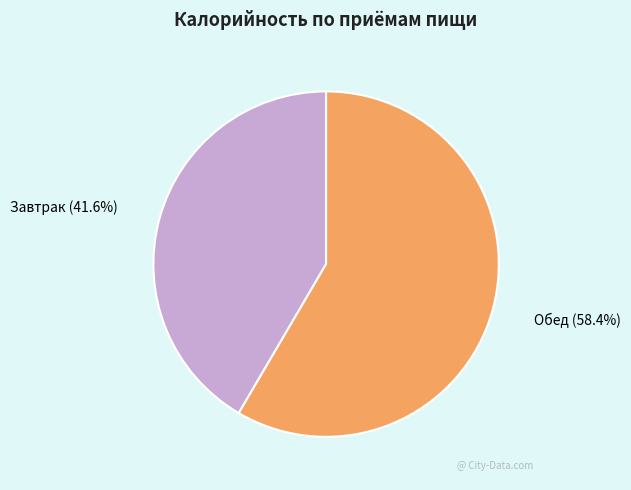

Is it true that Завтрак is 28% of the pie?

False